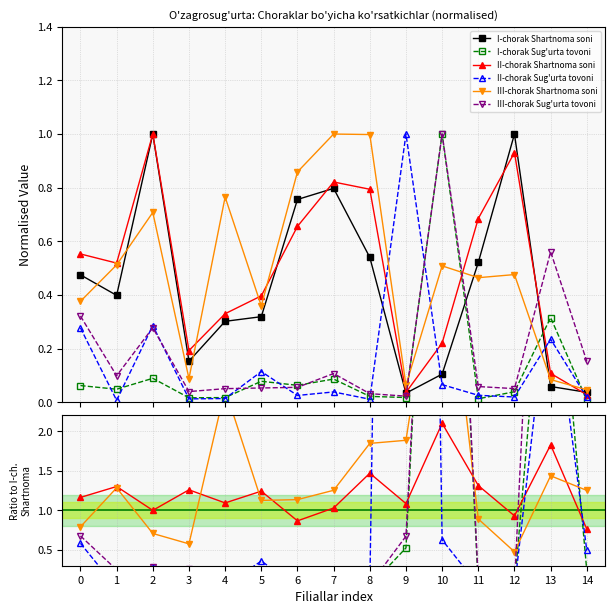

Does the chart display data point markers on the line(s)?

Yes